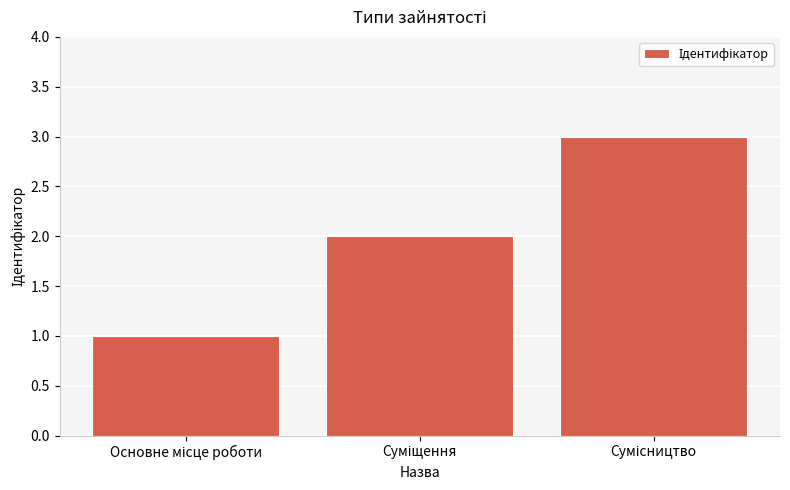

What is the sum of all values?

6